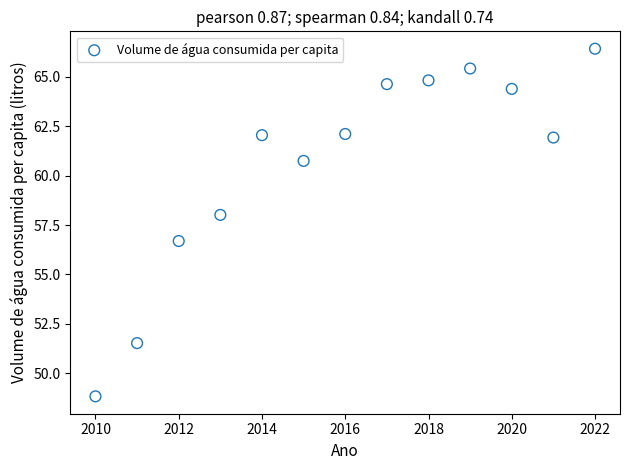

What is the range of Y values (max minus min)?

17.6